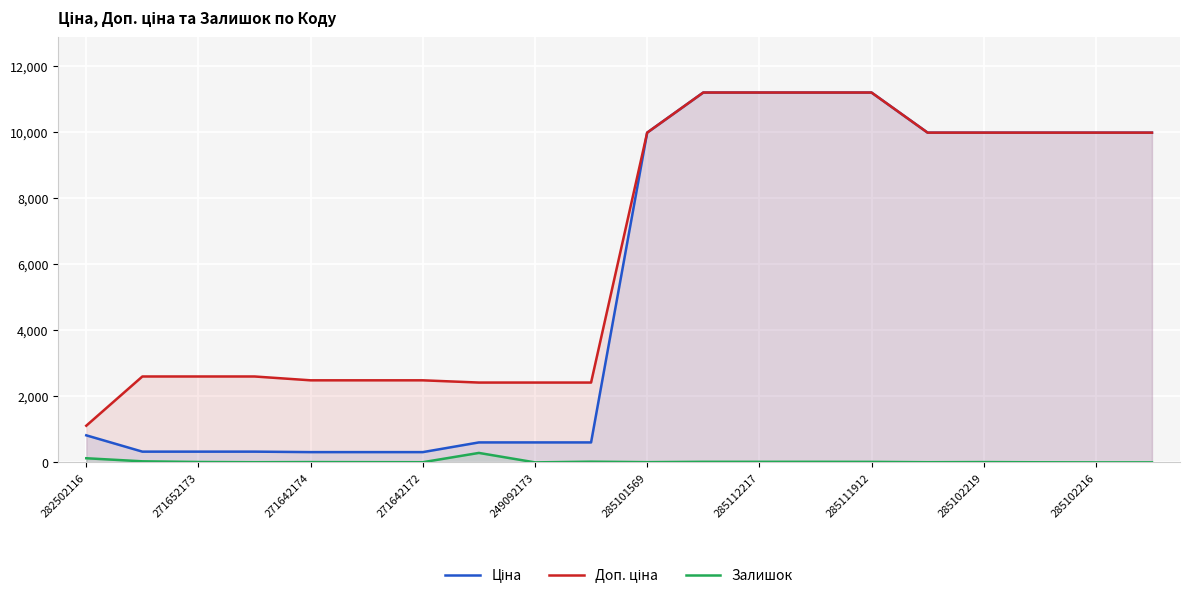

How many interior local peaks does the Залишок series have?

4